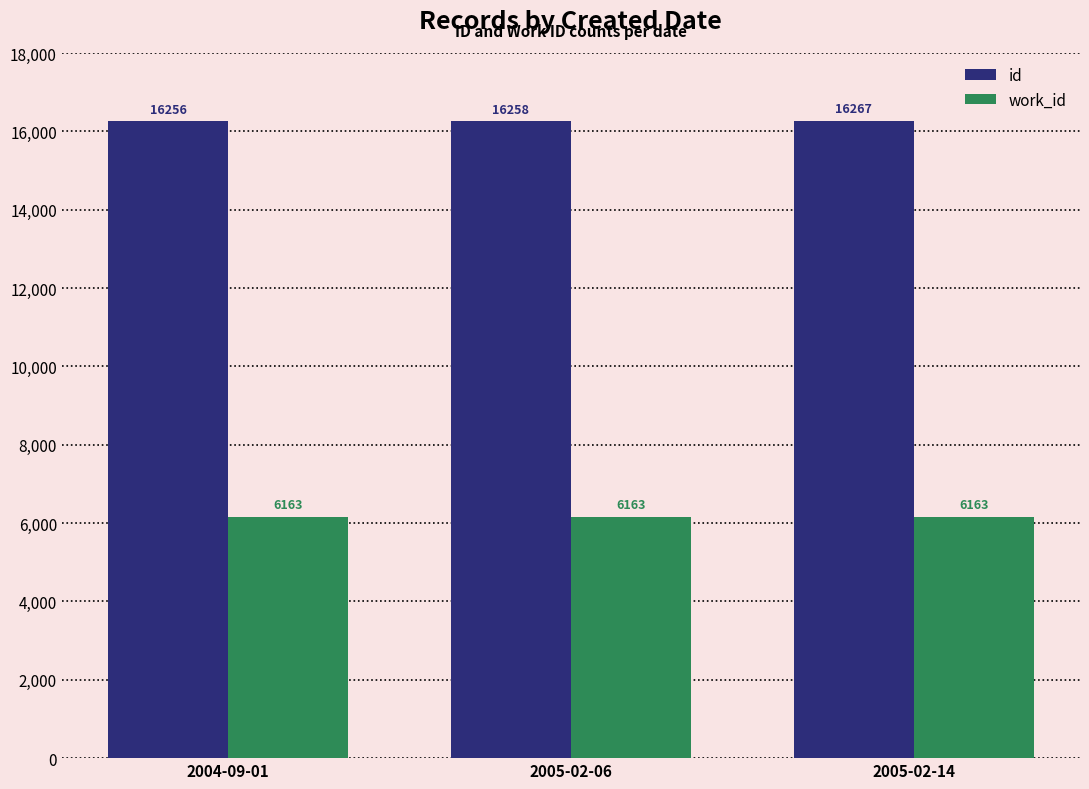

Which series changed the most between 2004-09-01 and 2005-02-14?

id